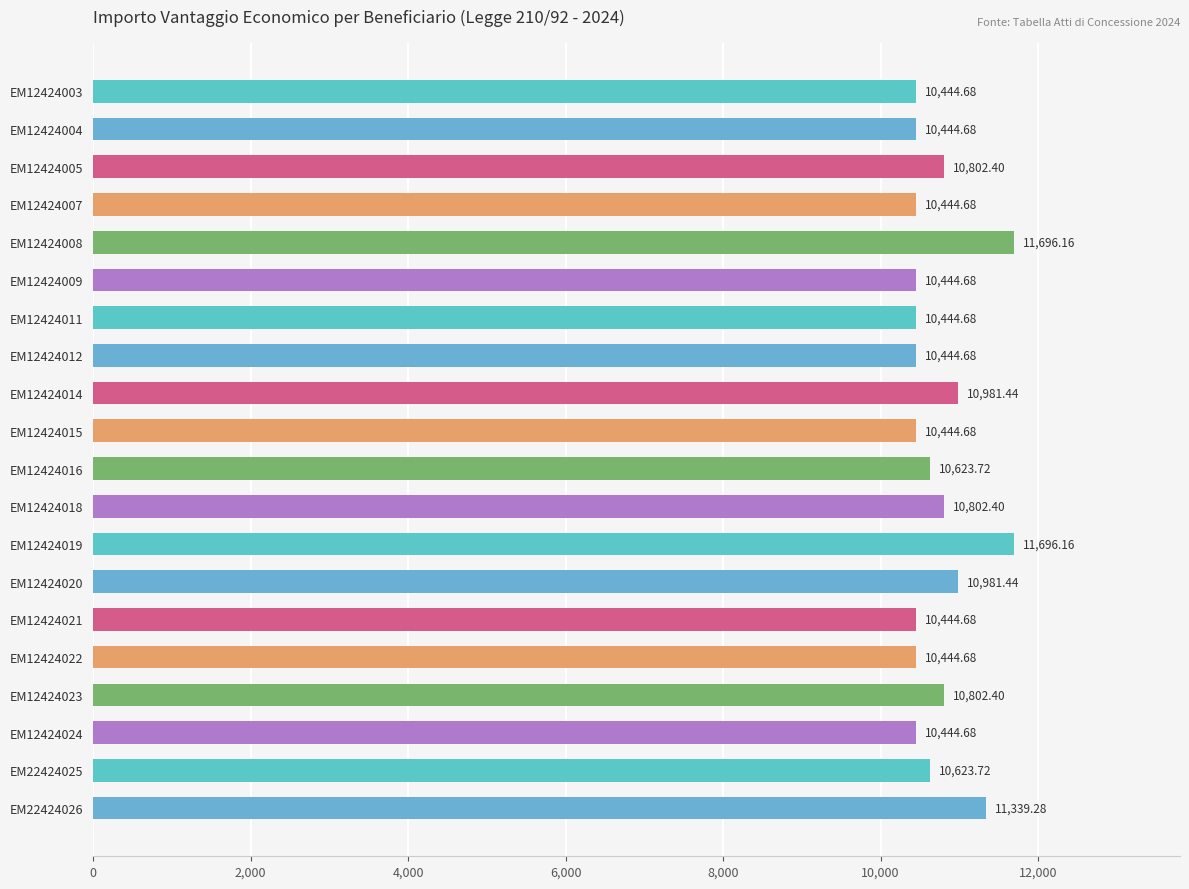

What is the average value?

10739.8